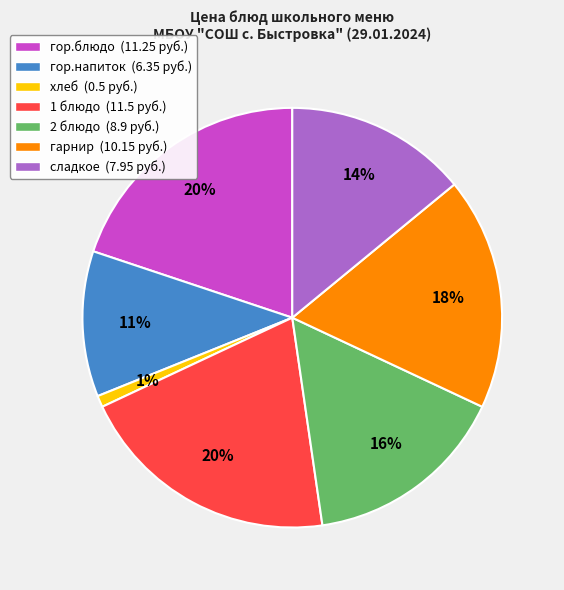

To the nearest percent, what is the difference between the largest and smallest slice percentages?

19%